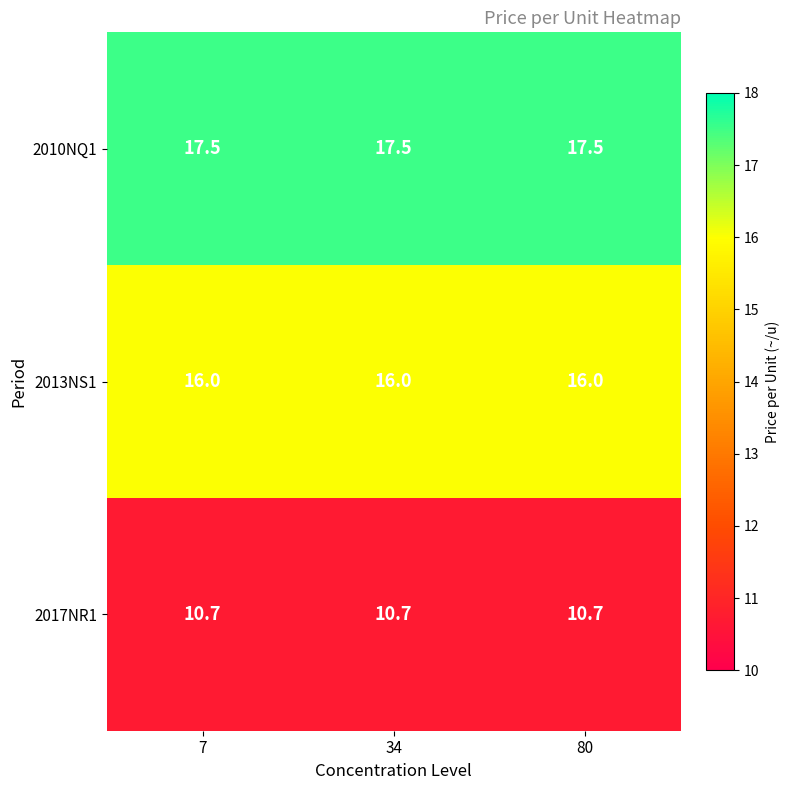

What is the spread (max minus min) of values at 7?

6.8